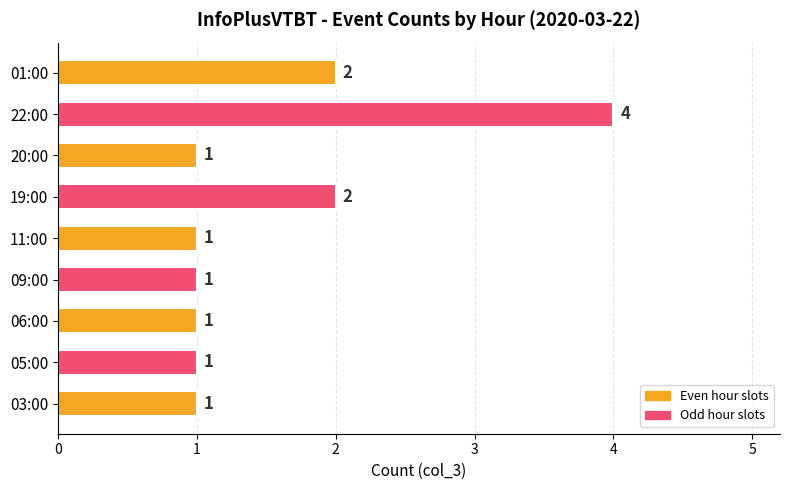

Reading bottom to top, extract all data points from this chart.

03:00=1	05:00=1	06:00=1	09:00=1	11:00=1	19:00=2	20:00=1	22:00=4	01:00=2